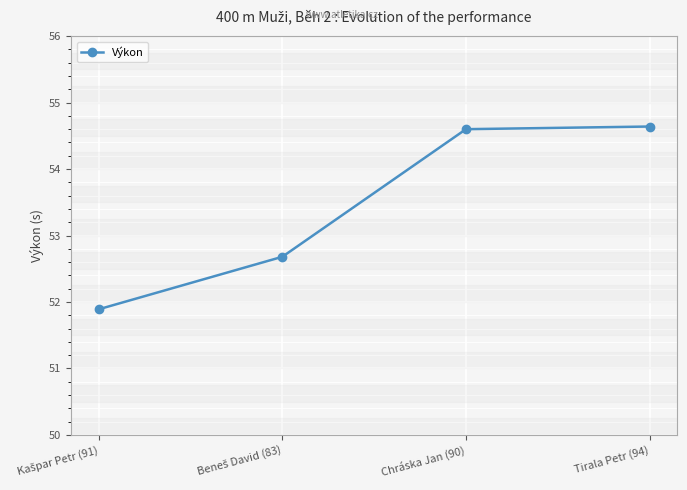

What is the label of the 1st point from the right?

Tirala Petr (94)